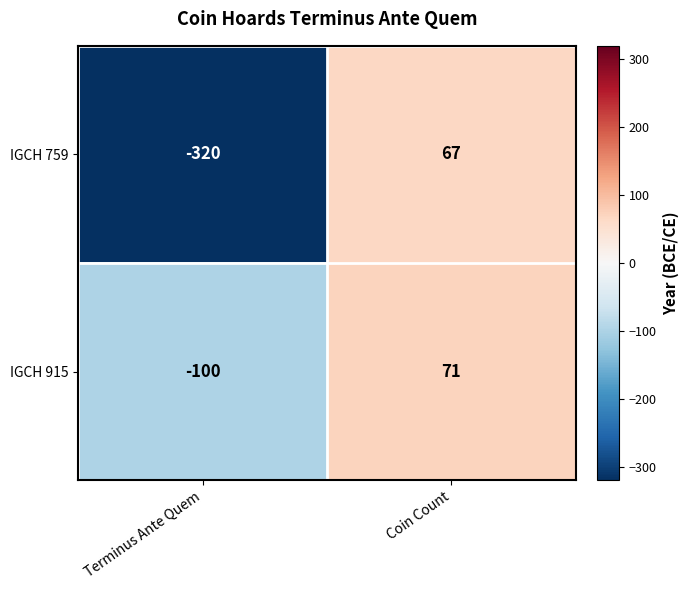

Count the number of categories in the chart.

2